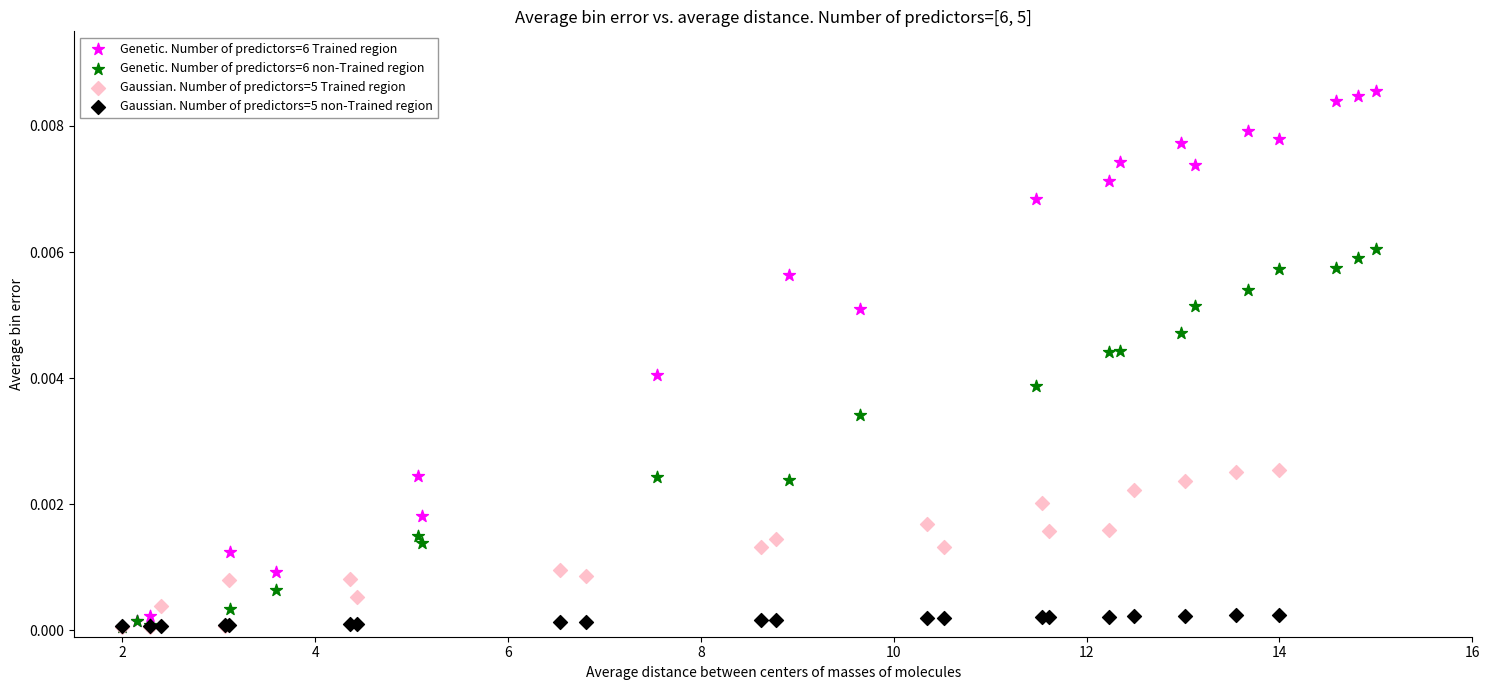

Which series contains the highest Y value?

Genetic. Number of predictors=6 Trained region